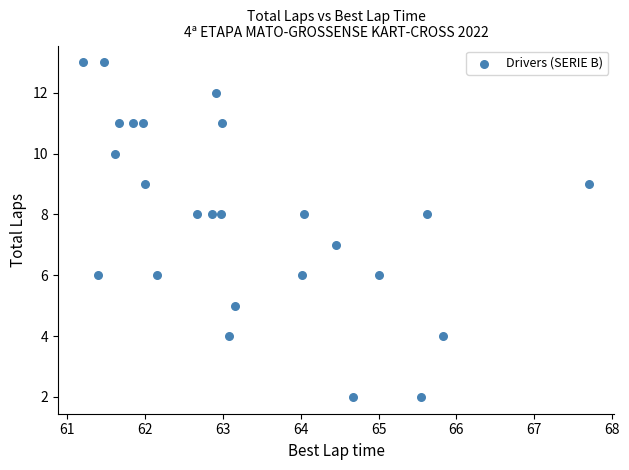

What is the range of Y values (max minus min)?

11